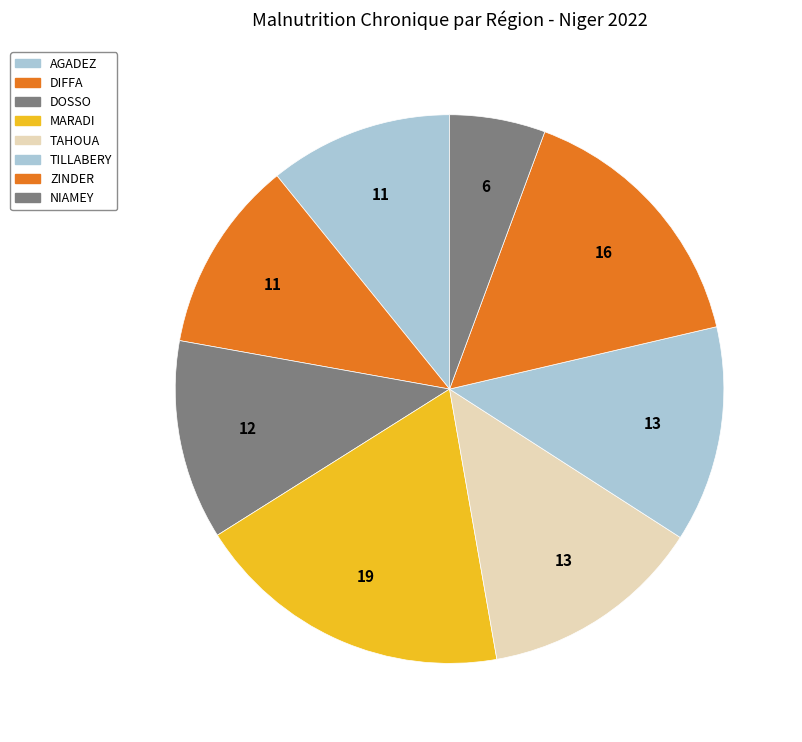

Does AGADEZ account for over 50% of the chart?

No